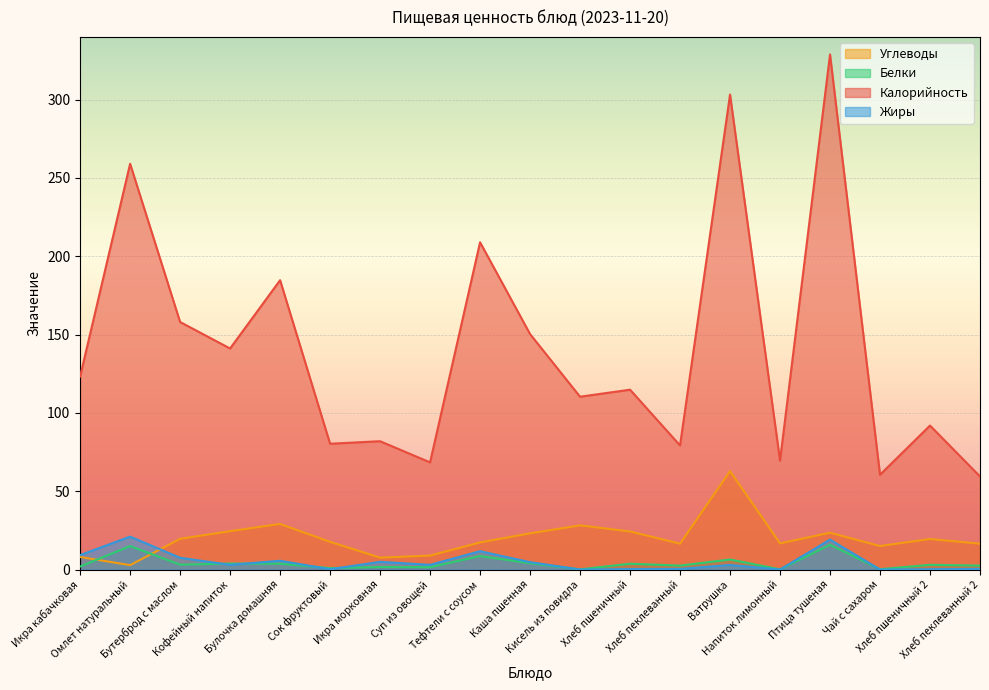

Reading left to right, transcribe all the data shown in this chart.

Углеводы: Икра кабачковая=8.0	Омлет натуральный=2.8	Бутерброд с маслом=19.6	Кофейный напиток=24.5	Булочка домашняя=29.1	Сок фруктовый=17.7	Икра морковная=7.6	Суп из овощей=8.9	Тефтели с соусом=17.3	Каша пшенная=23.1	Кисель из повидла=28.2	Хлеб пшеничный=24.3	Хлеб пеклеванный=16.5	Ватрушка=62.8	Напиток лимонный=16.7	Птица тушеная=23.5	Чай с сахаром=15.0	Хлеб пшеничный 2=19.5	Хлеб пеклеванный 2=16.5
Белки: Икра кабачковая=1.9	Омлет натуральный=15.0	Бутерброд с маслом=3.1	Кофейный напиток=3.8	Булочка домашняя=3.7	Сок фруктовый=0.9	Икра морковная=1.6	Суп из овощей=1.5	Тефтели с соусом=8.6	Каша пшенная=4.0	Кисель из повидла=0.1	Хлеб пшеничный=3.7	Хлеб пеклеванный=2.5	Ватрушка=6.4	Напиток лимонный=0.1	Птица тушеная=15.8	Чай с сахаром=0.2	Хлеб пшеничный 2=3.0	Хлеб пеклеванный 2=2.5
Калорийность: Икра кабачковая=123.2	Омлет натуральный=259.0	Бутерброд с маслом=158.0	Кофейный напиток=141.1	Булочка домашняя=184.7	Сок фруктовый=80.3	Икра морковная=81.9	Суп из овощей=68.4	Тефтели с соусом=208.9	Каша пшенная=150.3	Кисель из повидла=110.3	Хлеб пшеничный=114.8	Хлеб пеклеванный=79.2	Ватрушка=303.2	Напиток лимонный=69.5	Птица тушеная=328.8	Чай с сахаром=60.5	Хлеб пшеничный 2=91.9	Хлеб пеклеванный 2=59.4
Жиры: Икра кабачковая=9.2	Омлет натуральный=21.0	Бутерброд с маслом=7.5	Кофейный напиток=3.0	Булочка домашняя=5.6	Сок фруктовый=0.2	Икра морковная=4.9	Суп из овощей=3.0	Тефтели с соусом=11.7	Каша пшенная=4.7	Кисель из повидла=0.0	Хлеб пшеничный=0.3	Хлеб пеклеванный=0.4	Ватрушка=2.9	Напиток лимонный=0.0	Птица тушеная=19.1	Чай с сахаром=0.0	Хлеб пшеничный 2=0.2	Хлеб пеклеванный 2=0.4